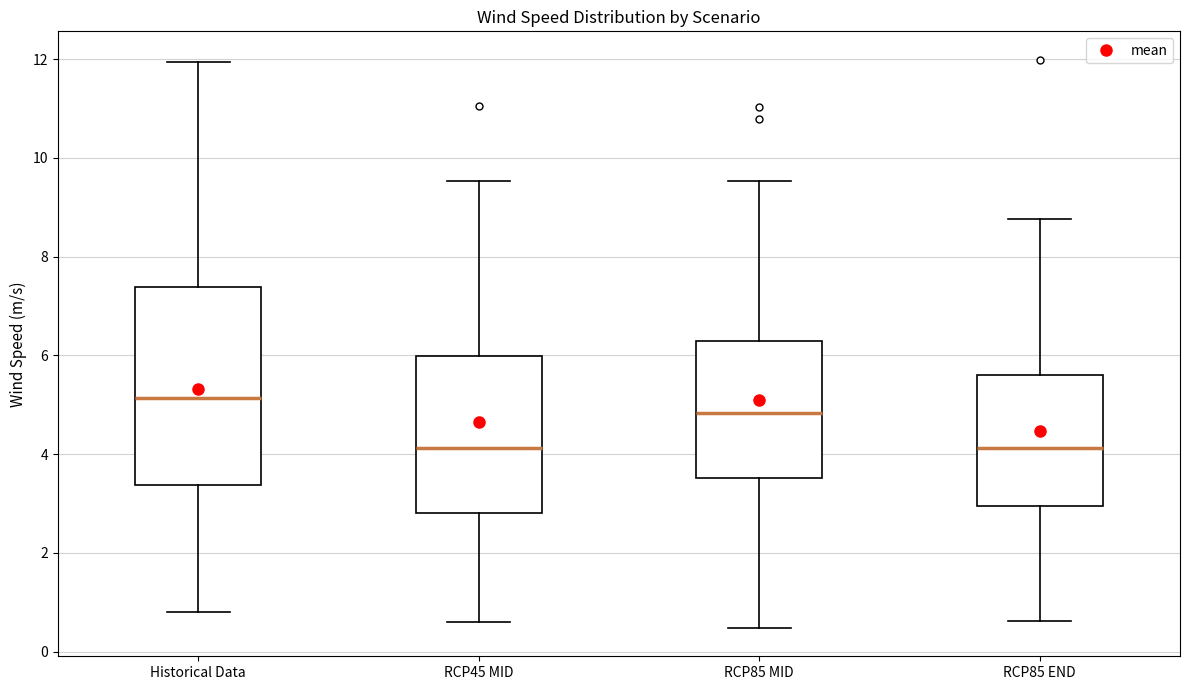

Which box has the highest median line?

Historical Data